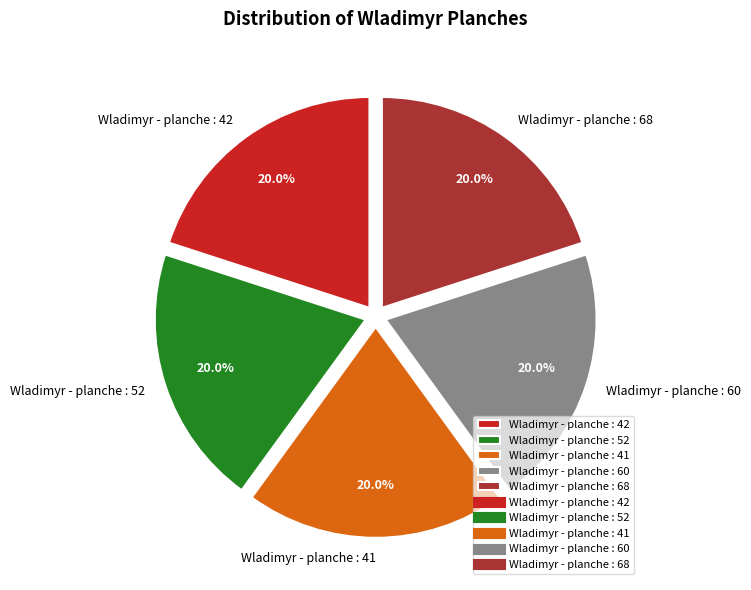

To the nearest percent, what portion does Wladimyr - planche : 42 represent?

20%